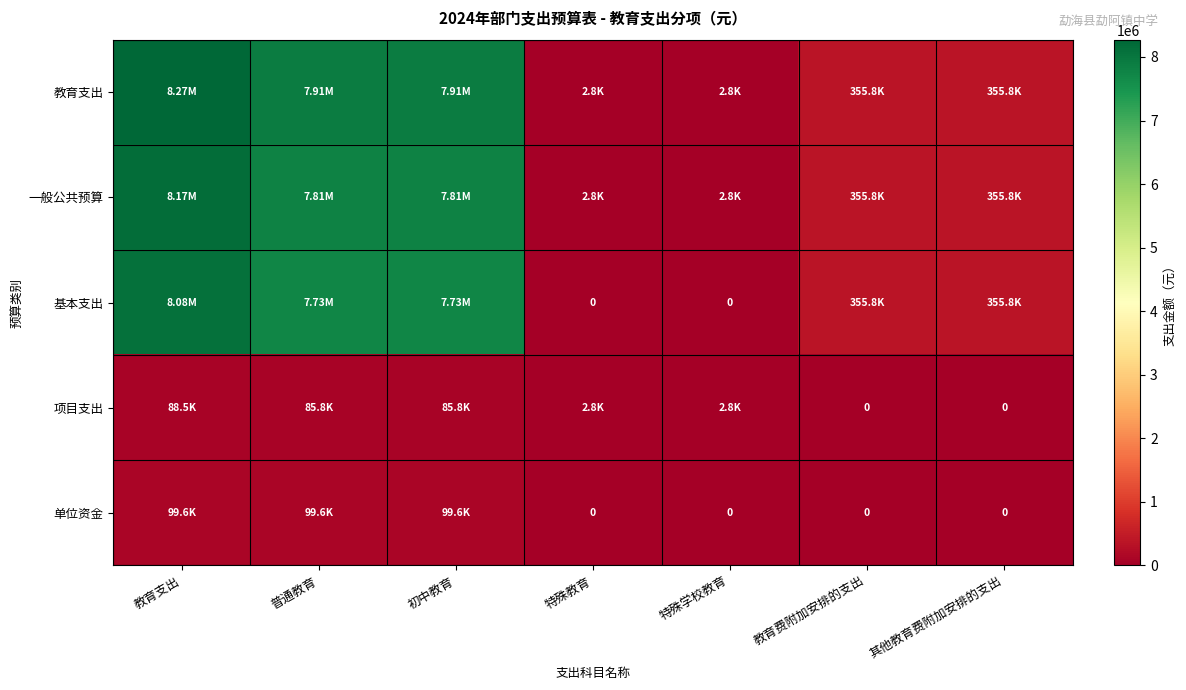

Rank the series by their maximum value, from highest to lowest.

教育支出, 一般公共预算, 基本支出, 单位资金, 项目支出